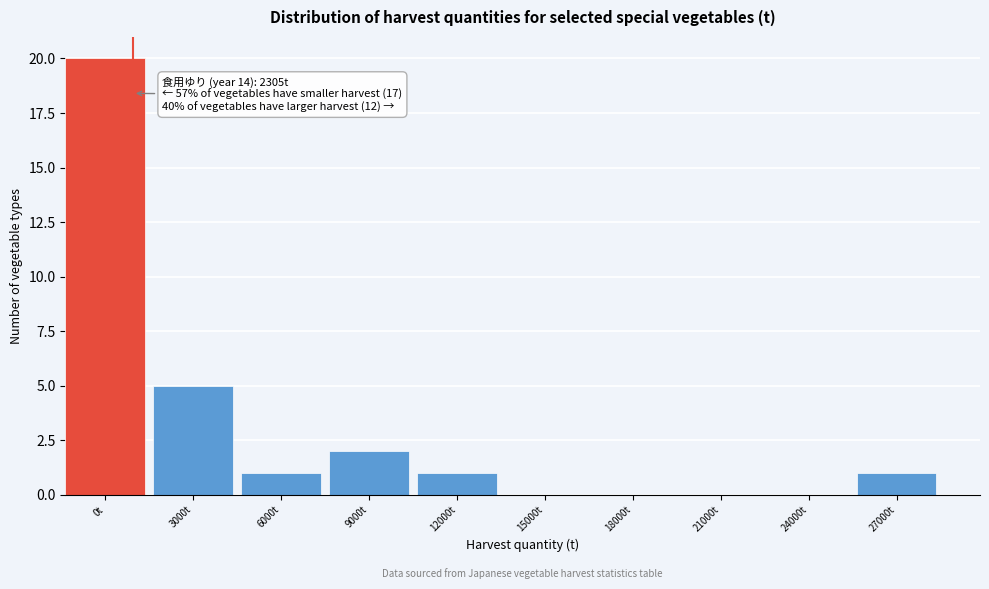

Reading right to left, extract all data points from this chart.

27000t=1	24000t=0	21000t=0	18000t=0	15000t=0	12000t=1	9000t=2	6000t=1	3000t=5	0t=20